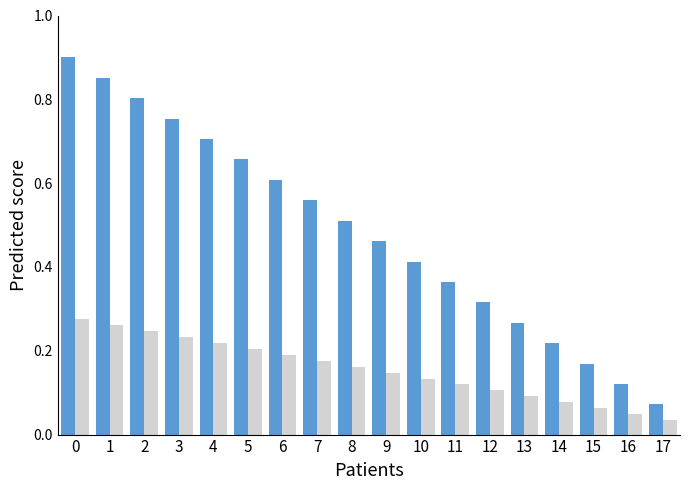

What is the total value across all series at 0?

1.2